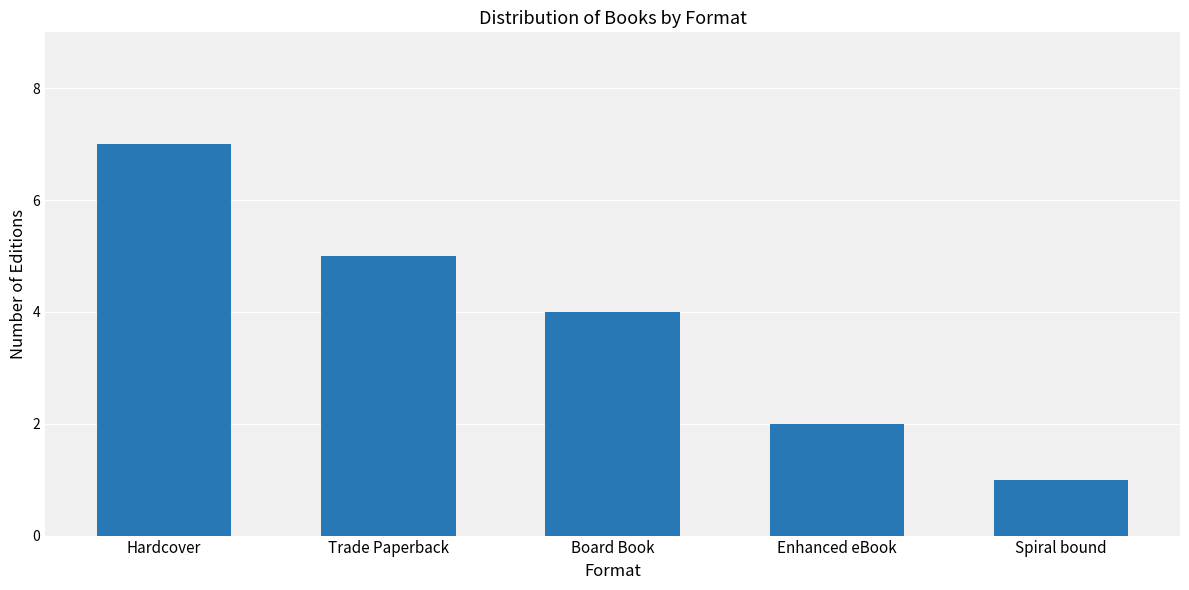

Rank the categories by value from highest to lowest.

Hardcover, Trade Paperback, Board Book, Enhanced eBook, Spiral bound